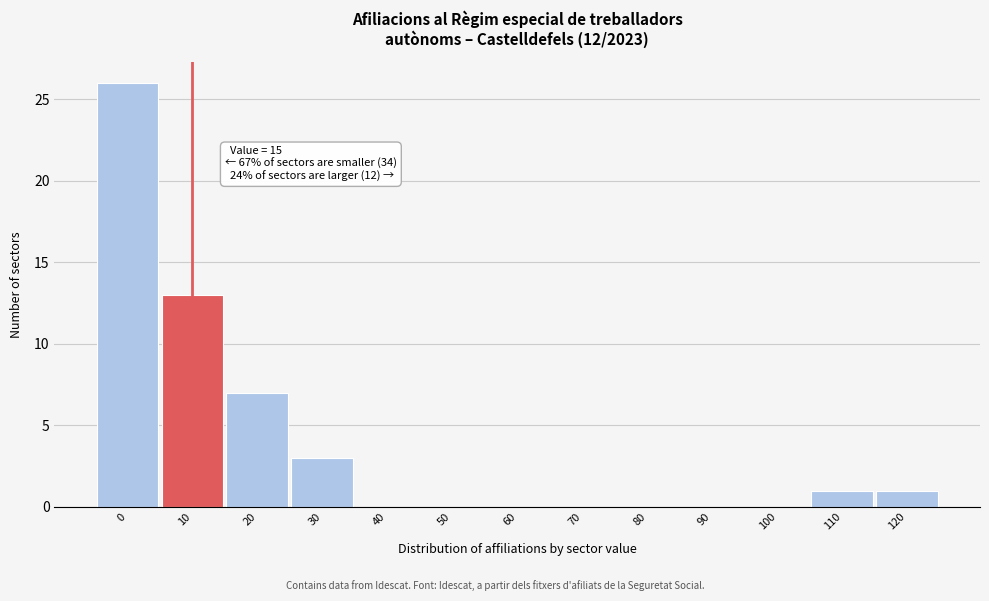

Reading left to right, transcribe all the data shown in this chart.

0=26	10=13	20=7	30=3	40=0	50=0	60=0	70=0	80=0	90=0	100=0	110=1	120=1